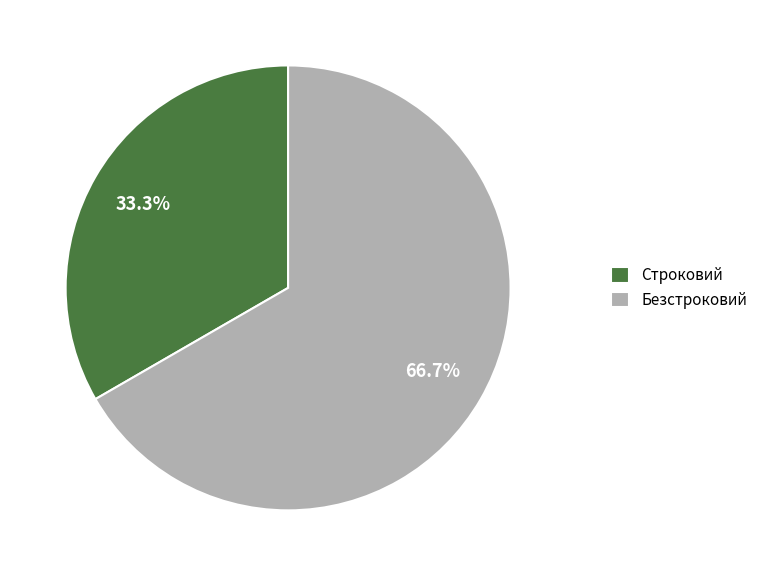

What is the total percentage of Безстроковий and Строковий?

100.0%